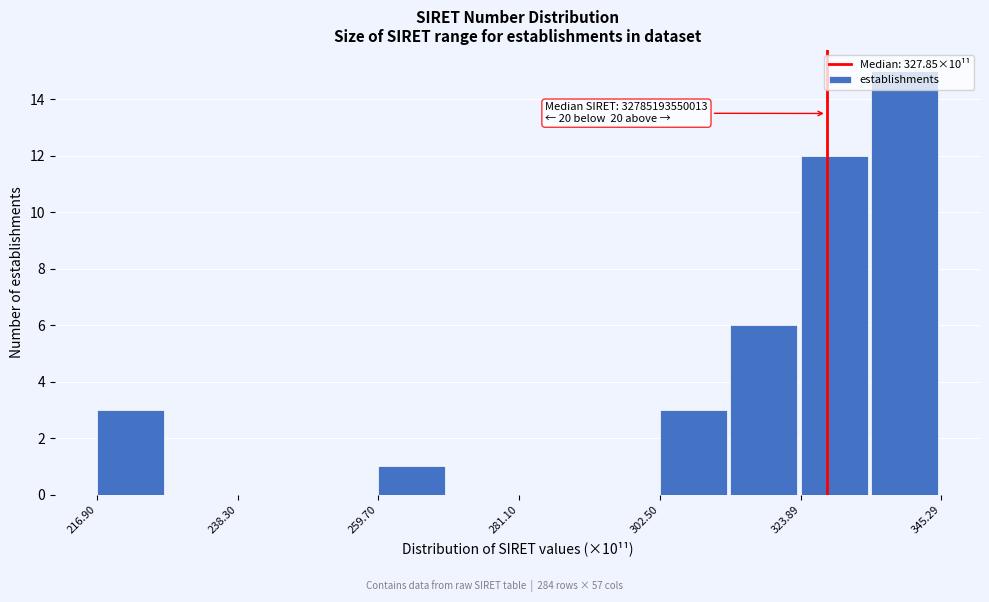

Read against the x-axis, roughly where is the centre of the tallest bar?

340